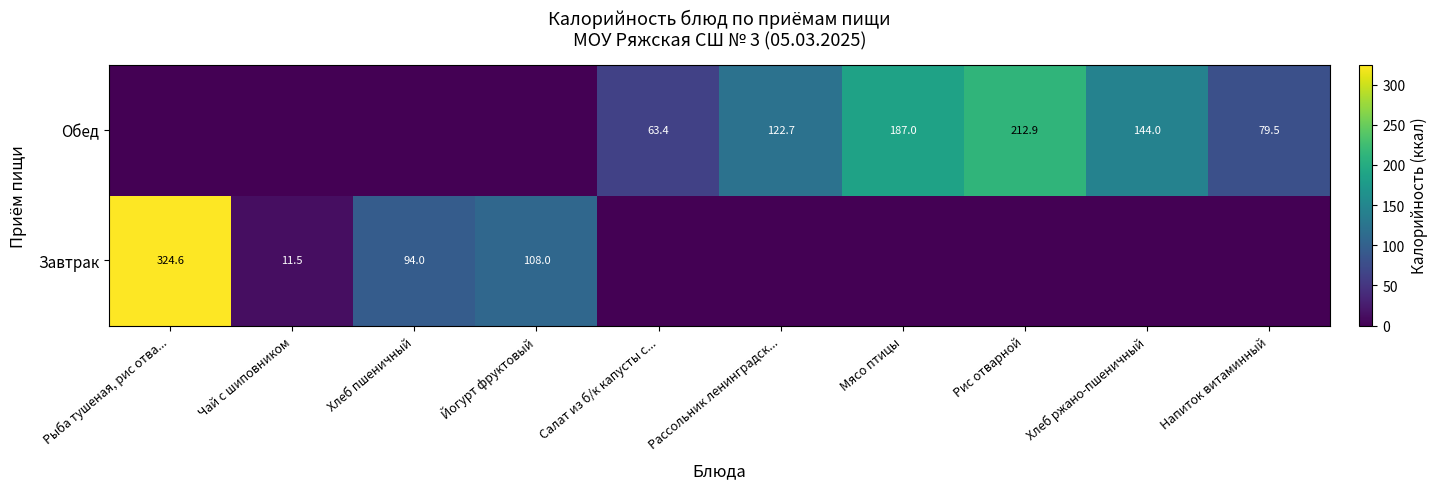

True or false: Завтрак has a value of 156.5 at Хлеб пшеничный.

False